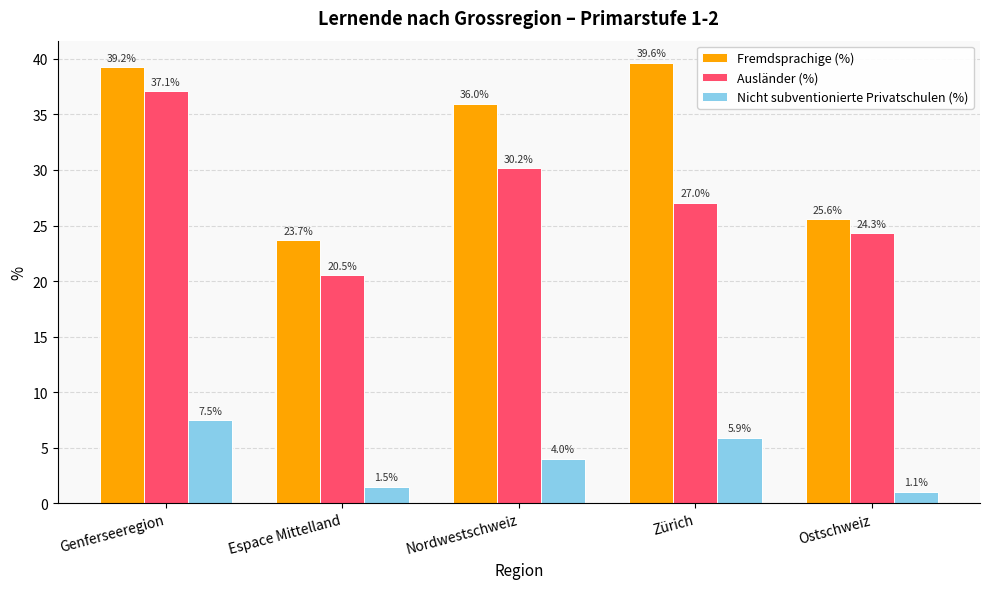

Count the number of categories in the chart.

5